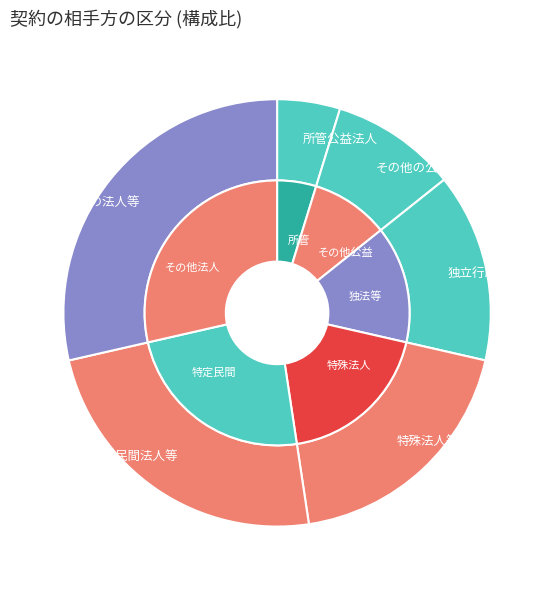

Is there a majority slice in this chart?

No